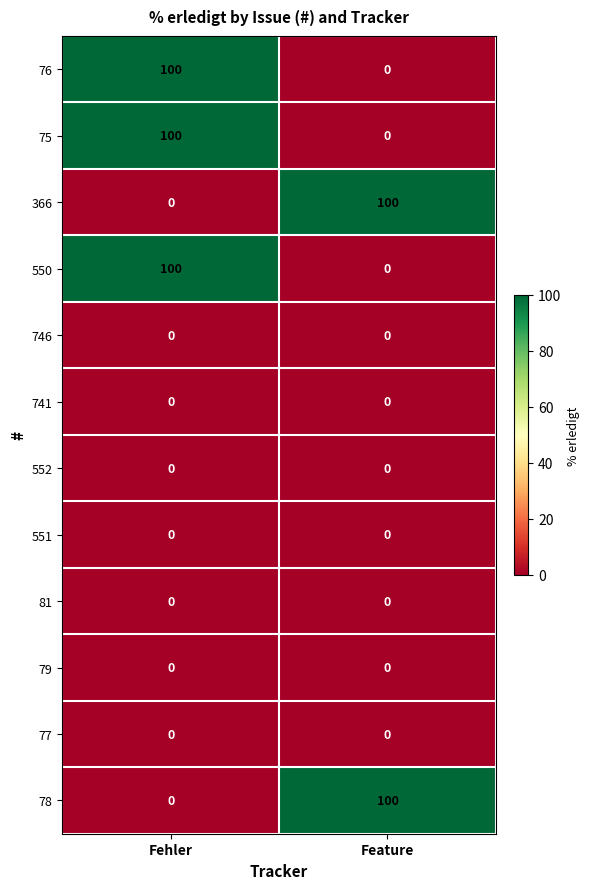

At how many categories does at least one series exceed 66?

2